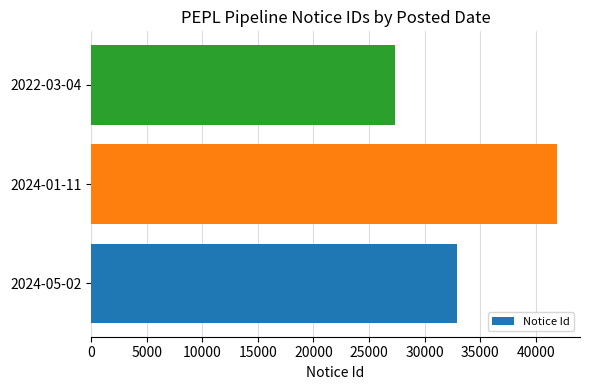

What is the greatest value displayed?

41889